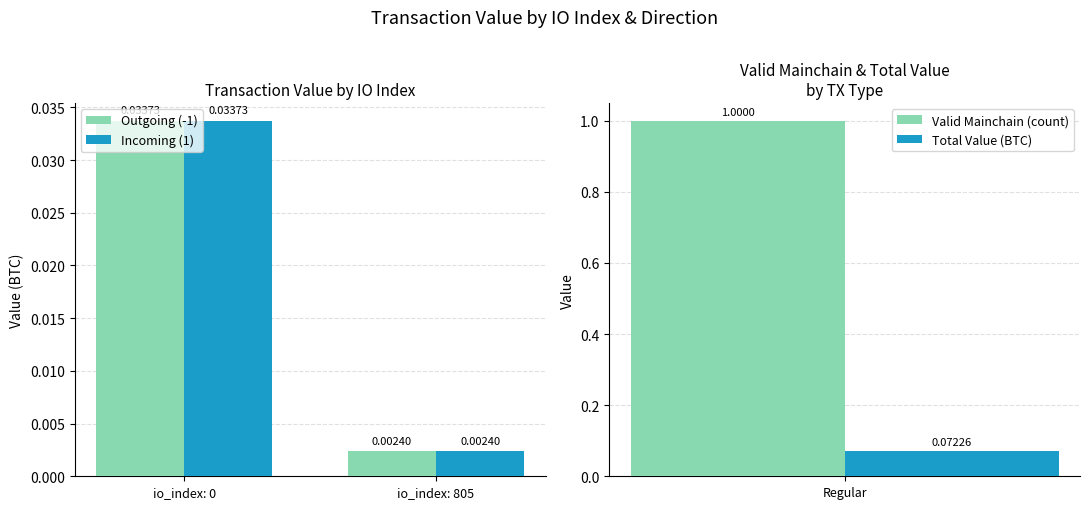

List the labels in order of Total Value (BTC) value, smallest first.

Regular